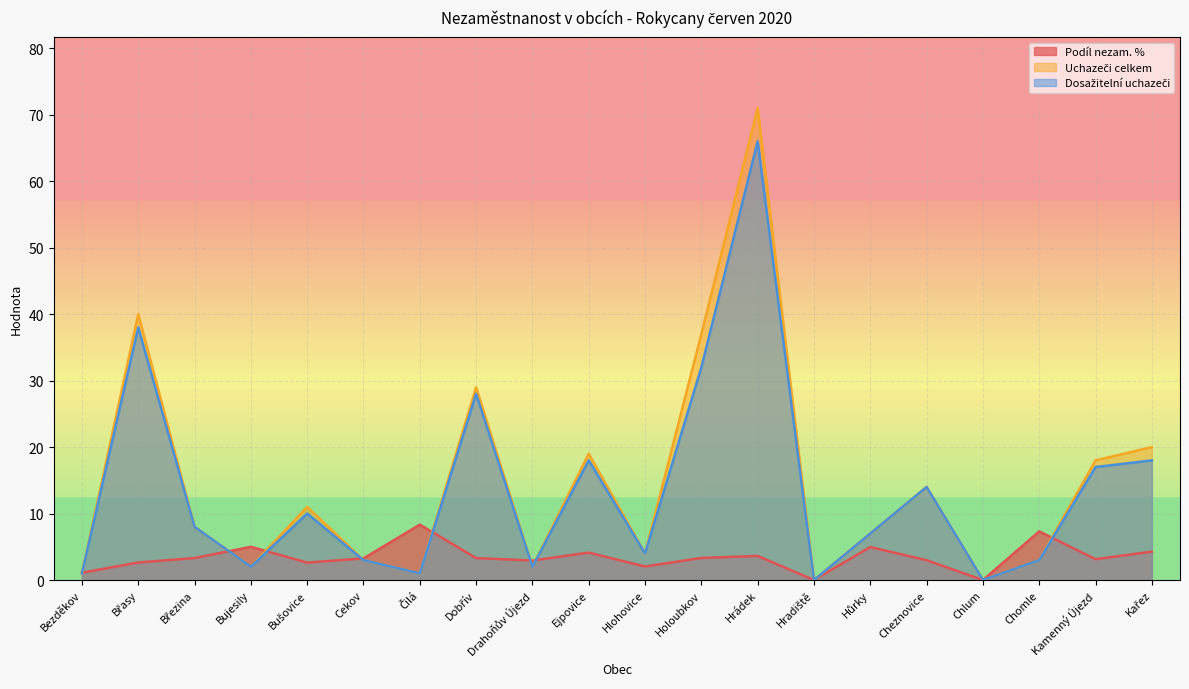

What is the value of the Uchazeči celkem point at the 10th from the left?

19.0